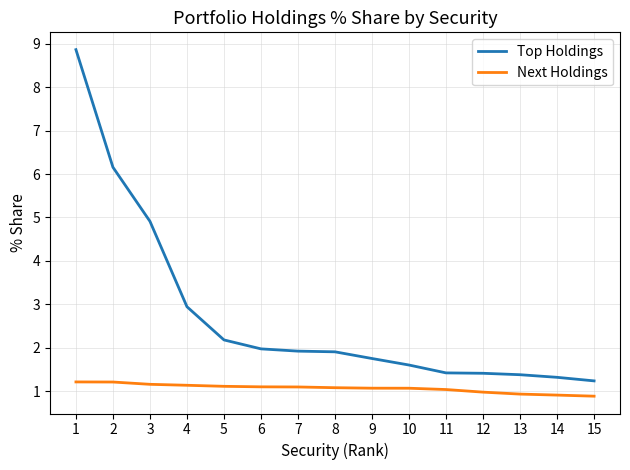

The value of Top Holdings at 10 is 1.6. True or false?

True